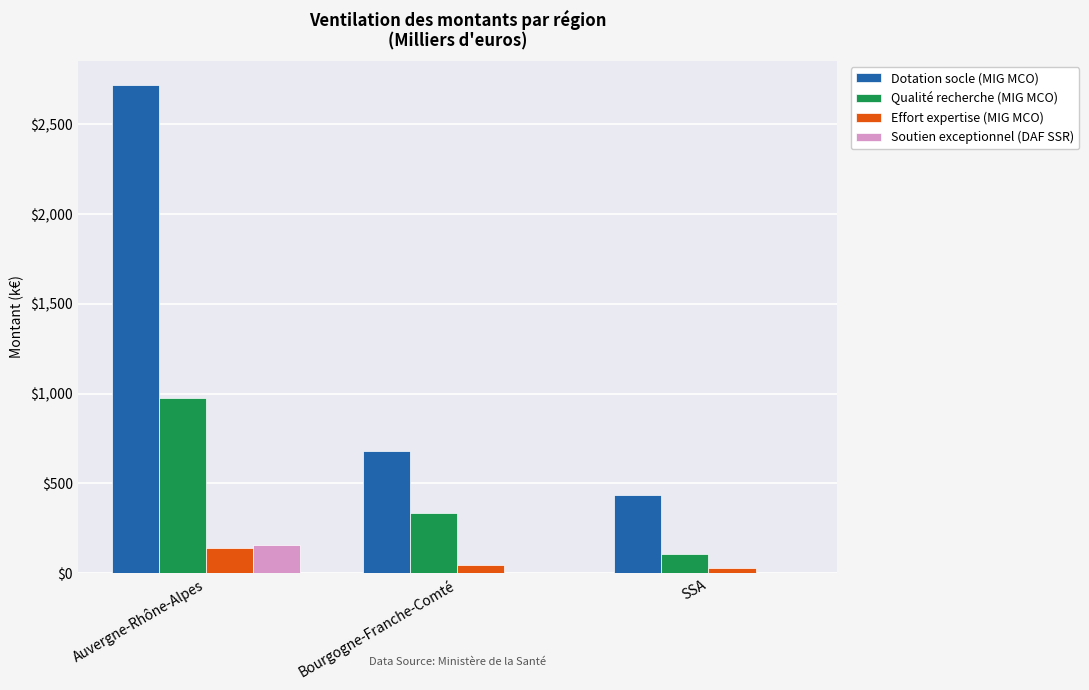

Is it true that Dotation socle (MIG MCO) equals 680.5 at Bourgogne-Franche-Comté?

True